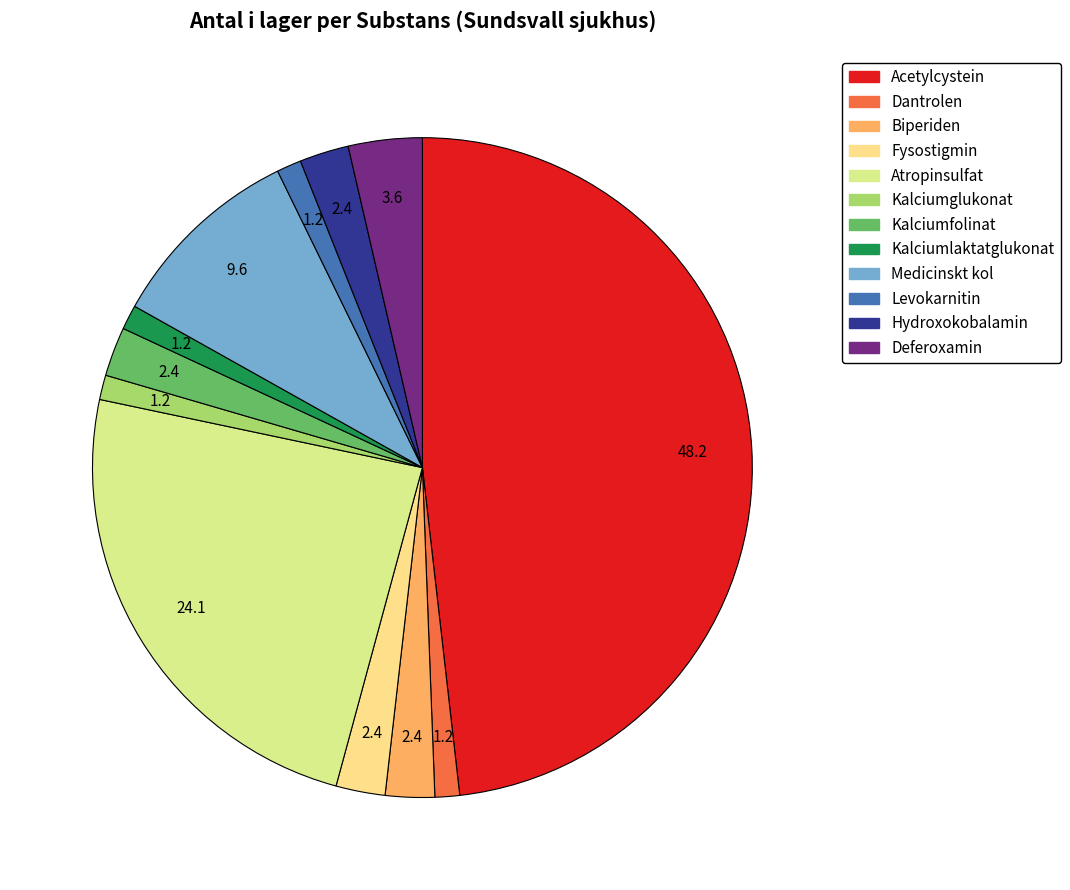

How many segments does this pie chart have?

12